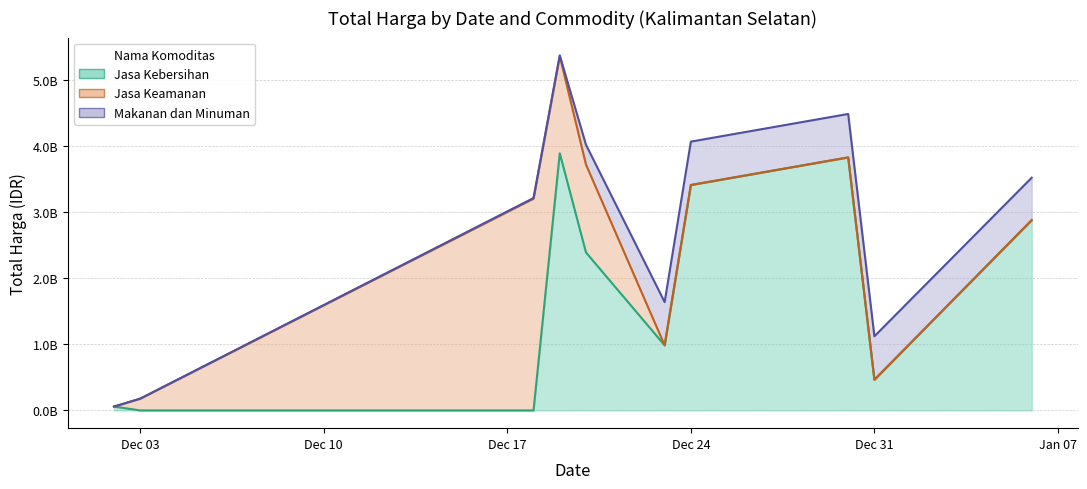

At how many categories does at least one series exceed 2485682237?

5